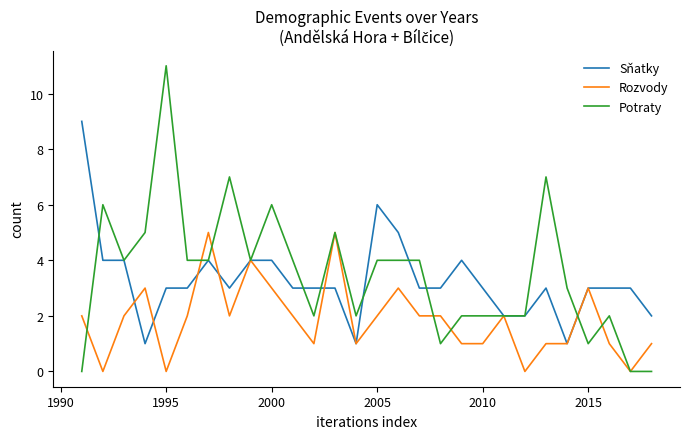

What is the maximum value shown in the chart?

11